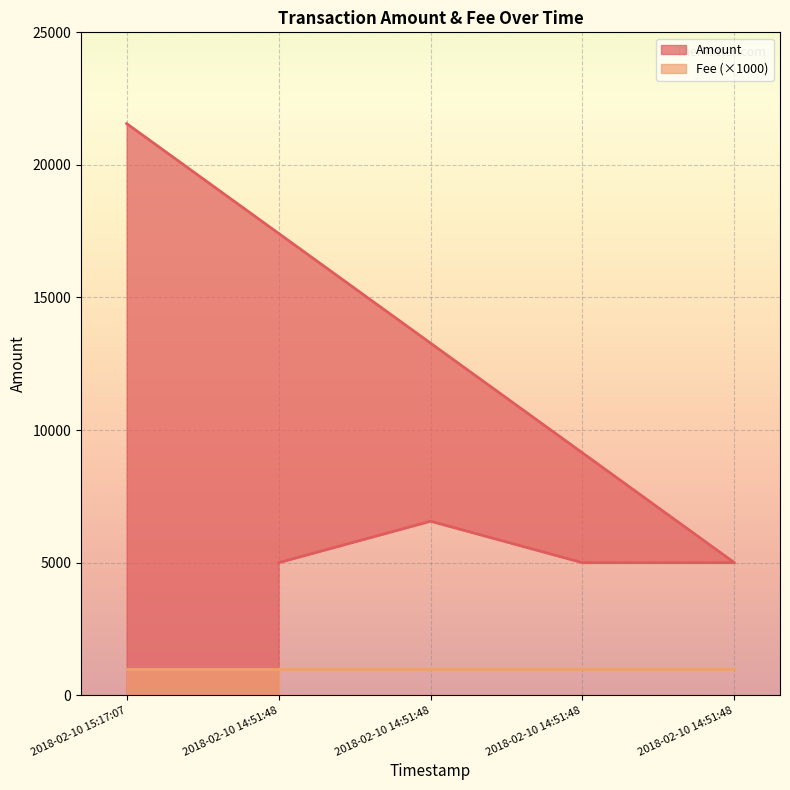

True or false: Amount and Fee cross at least once.

False